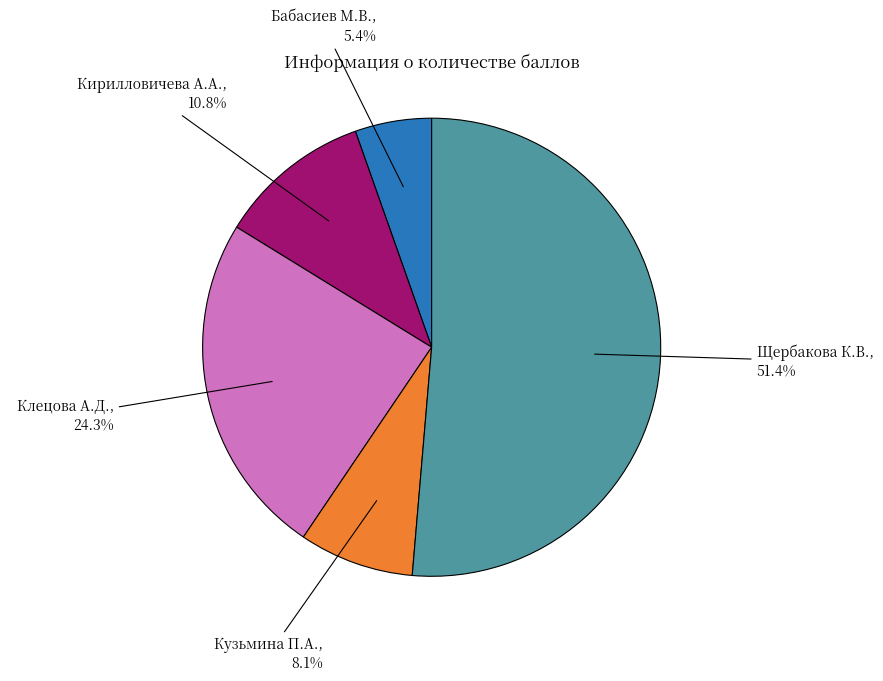

Is there any slice that represents more than half of the pie?

Yes